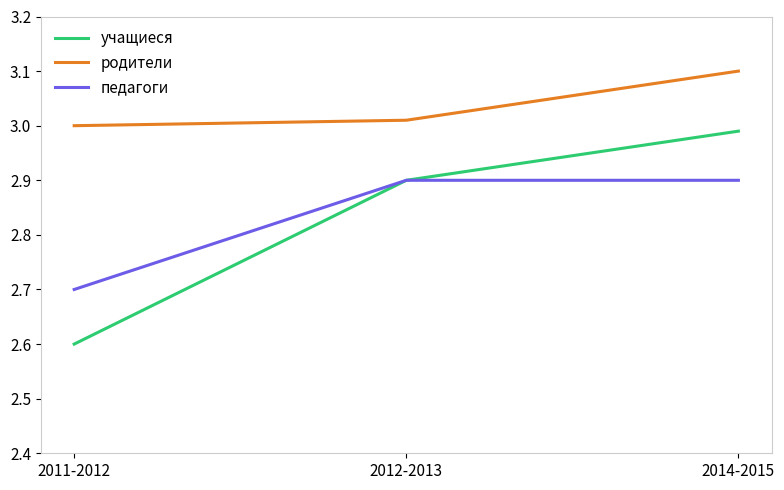

What is the difference between the maximum and second lowest values in the родители series?

0.1